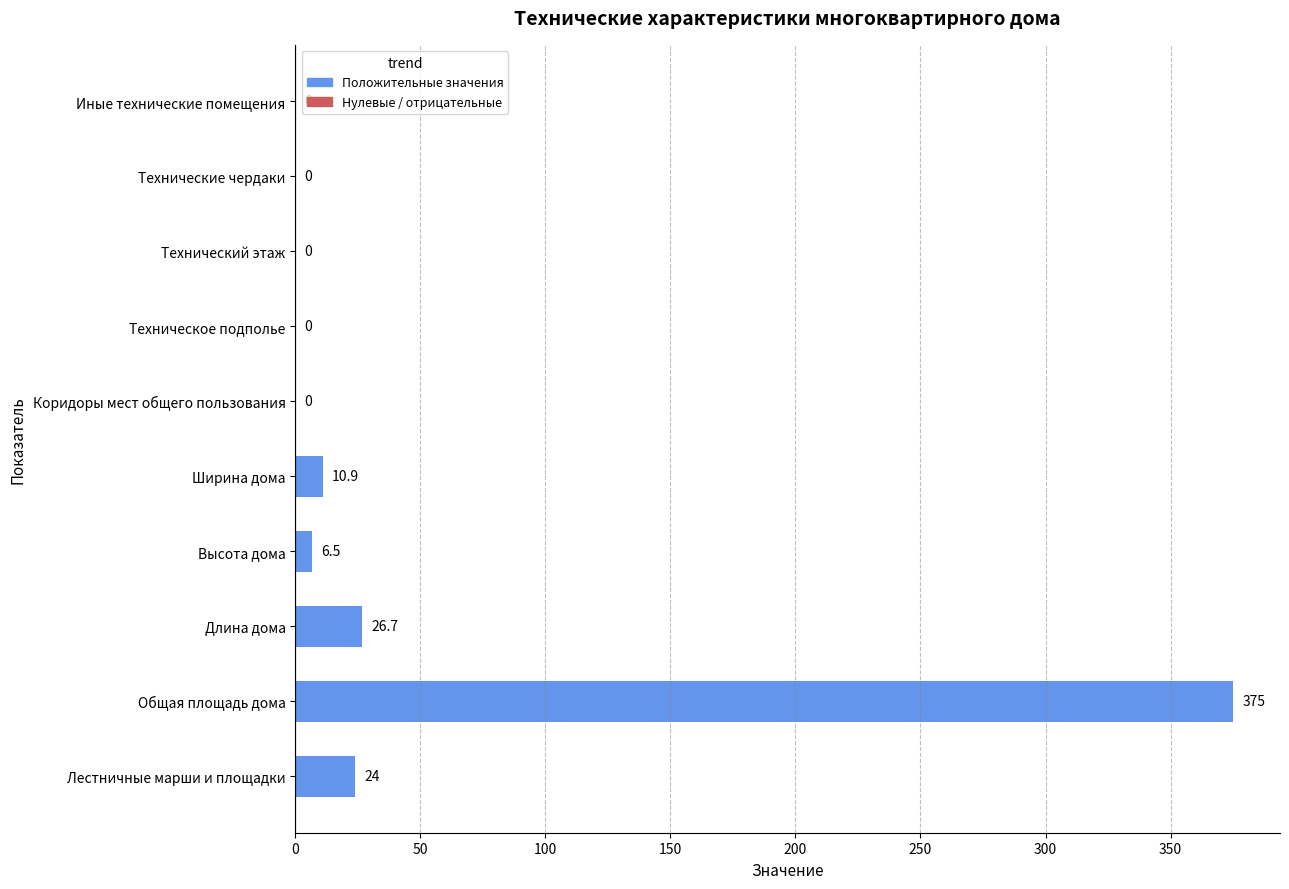

At which label is the value closest to 187?

Длина дома